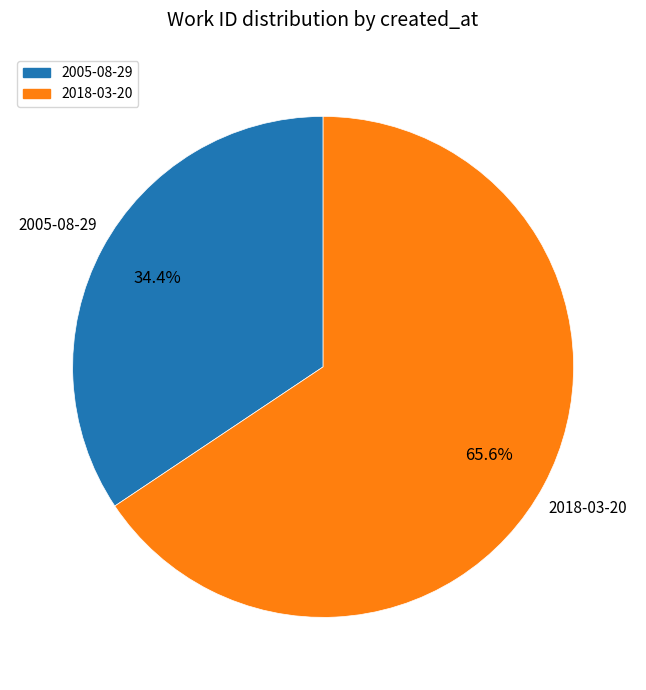

To the nearest percent, what is the difference between the 2005-08-29 and 2018-03-20 slice percentages?

31%